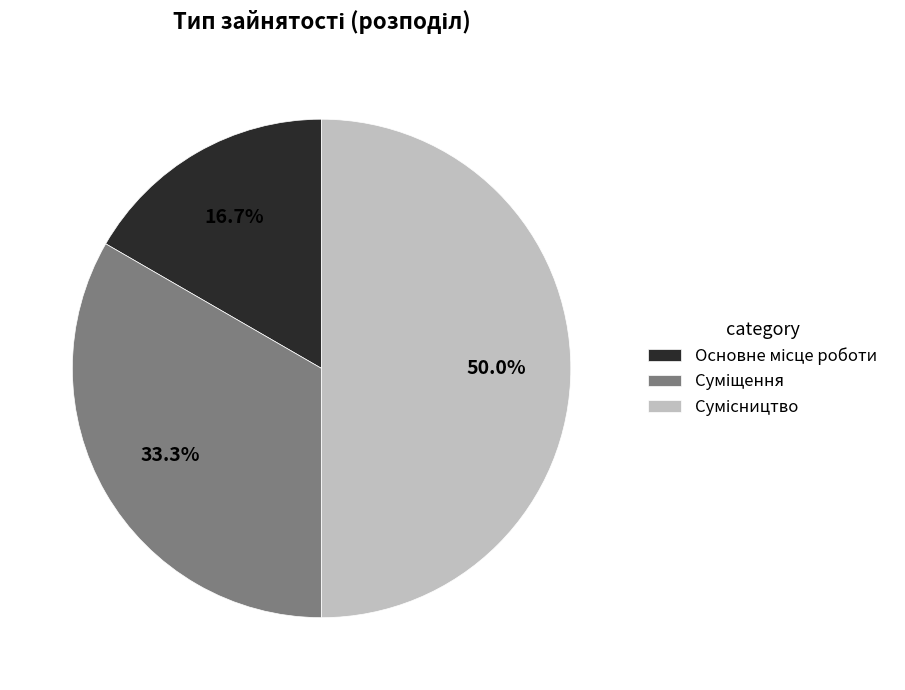

How many slices are in this pie chart?

3